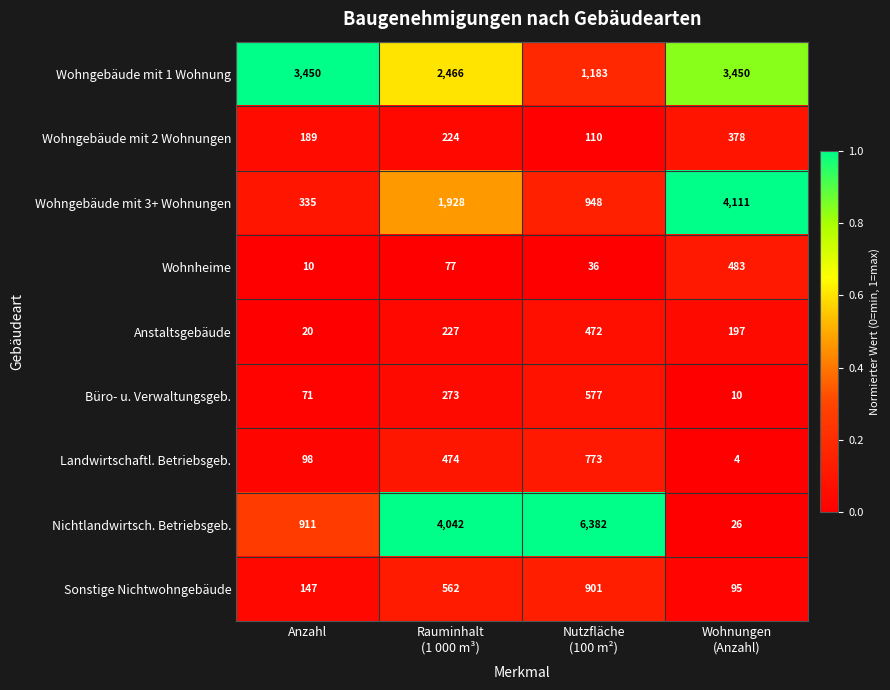

How many Wohngebäude mit 2 Wohnungen values are between 189 and 378?

3